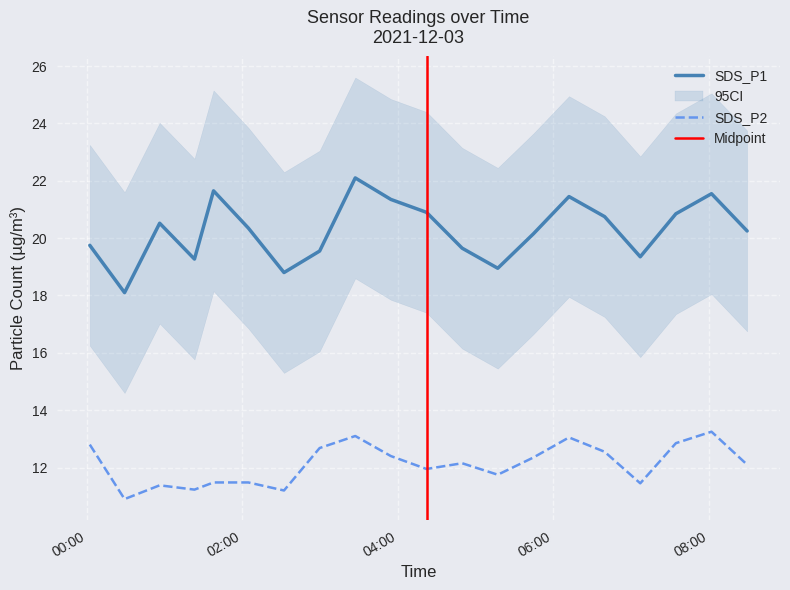

Is this an area chart (filled region under the line)?

No